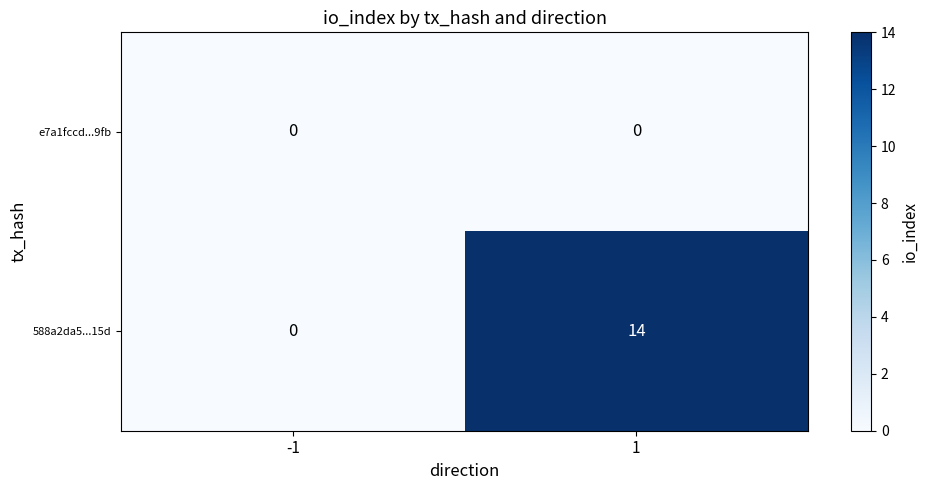

Rank the series by their maximum value, from highest to lowest.

588a2da5...15d, e7a1fccd...9fb